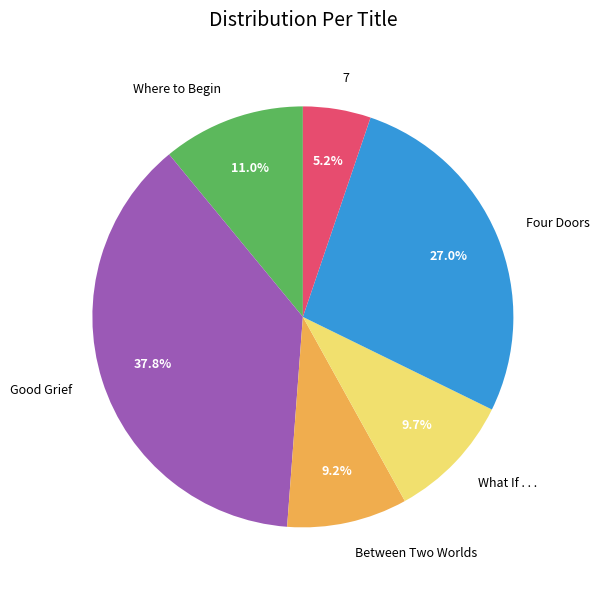

Which slice is the smallest?

7